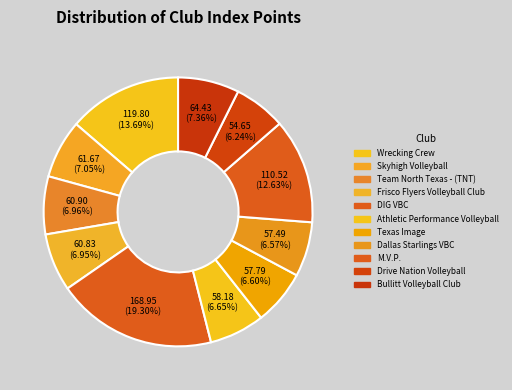

Which slice is the largest?

DIG VBC